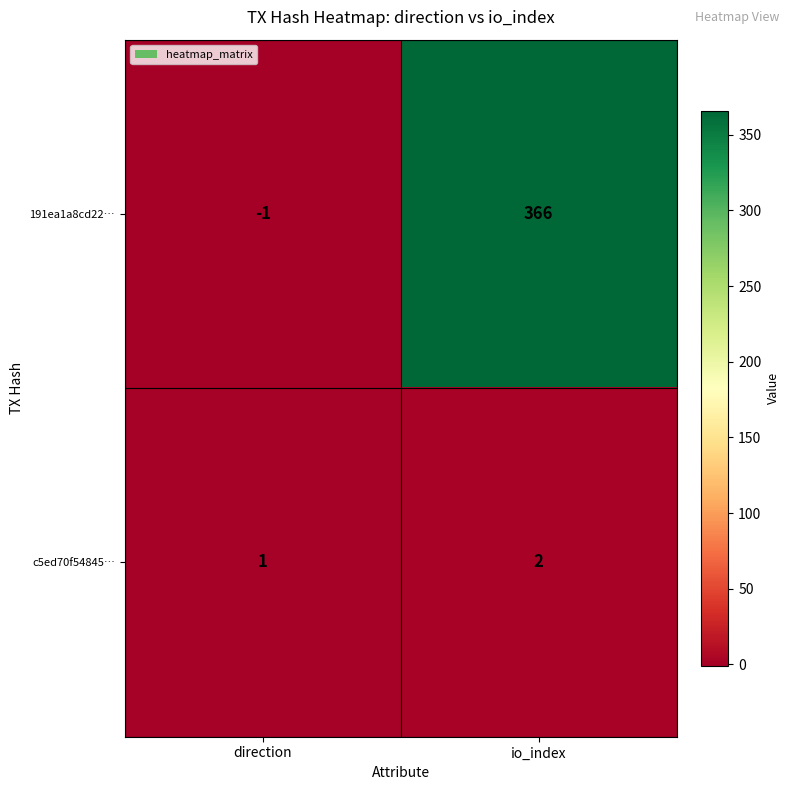

Is it true that 191ea1a8cd22… equals 366 at io_index?

True